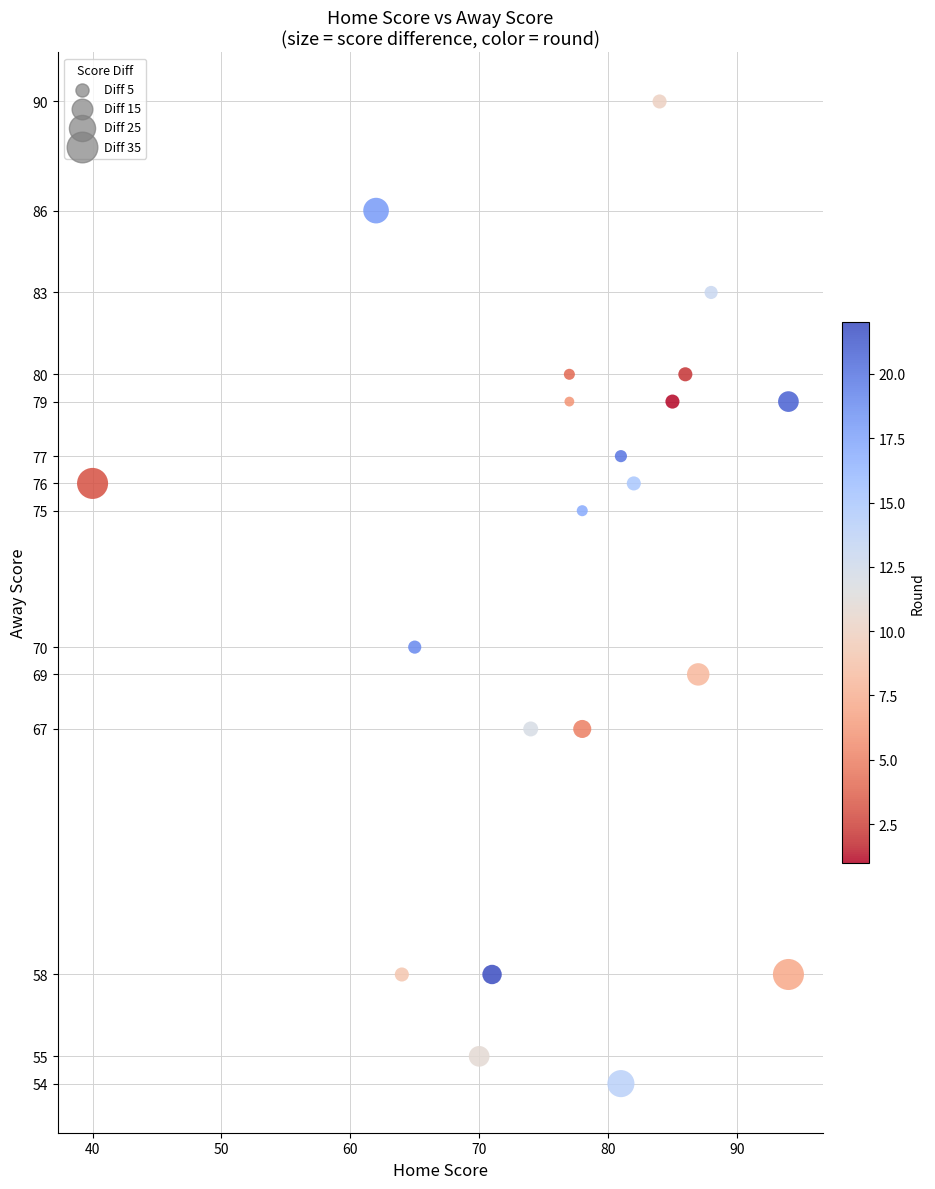

What Y value in the scatter plot is closest to 72?

70